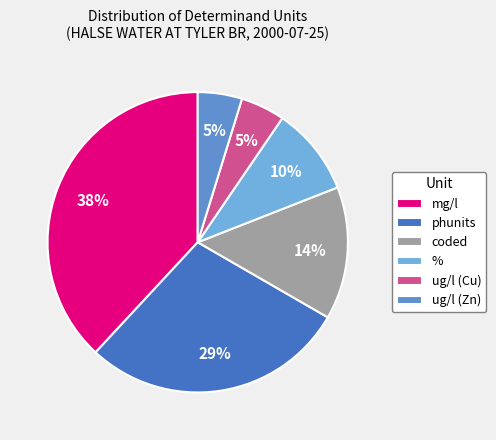

Which slice is the smallest?

ug/l (Cu)